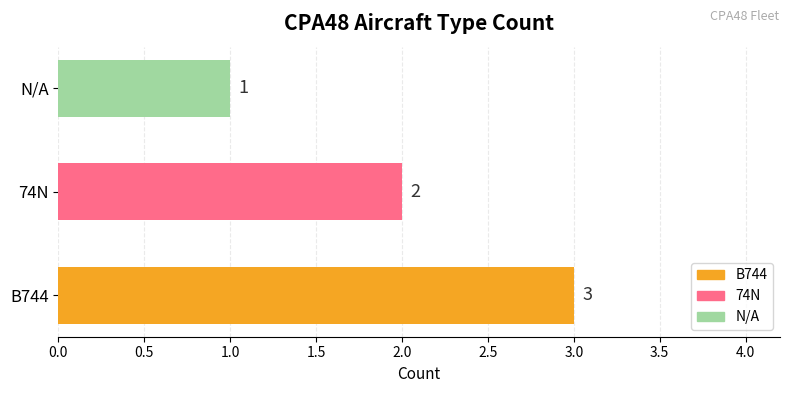

What is the minimum value shown in the chart?

1